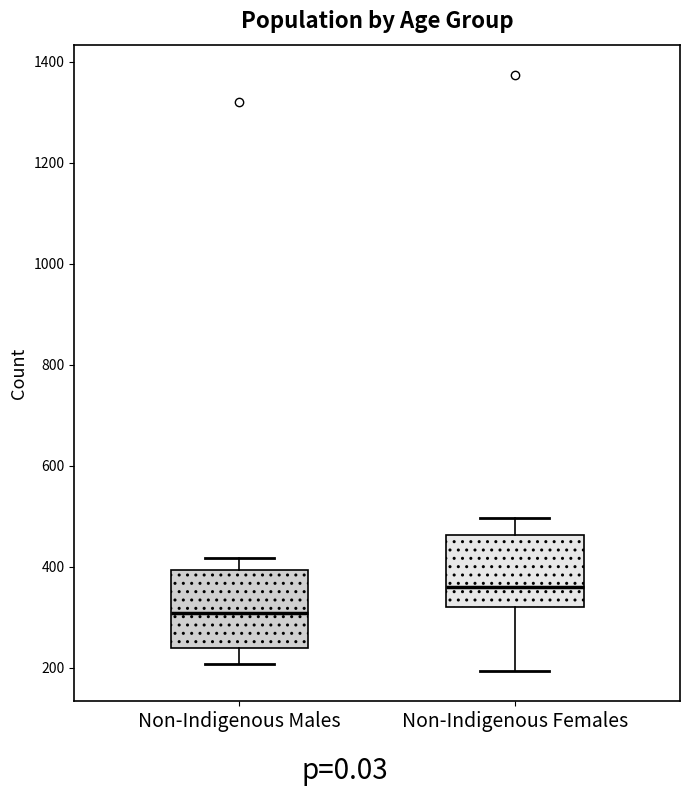

Where does the lower whisker of the box for Non-Indigenous Males end on the y-axis? The values are not printed on the chart, so give them approximately, as read against the axis.

200